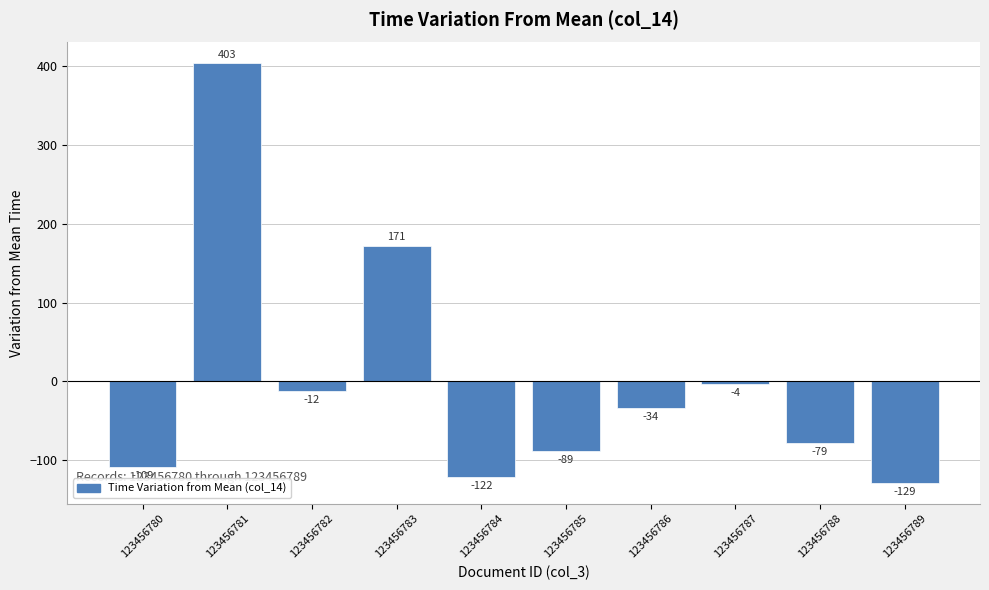

What is the change in value from 123456782 to 123456788?

-67.0